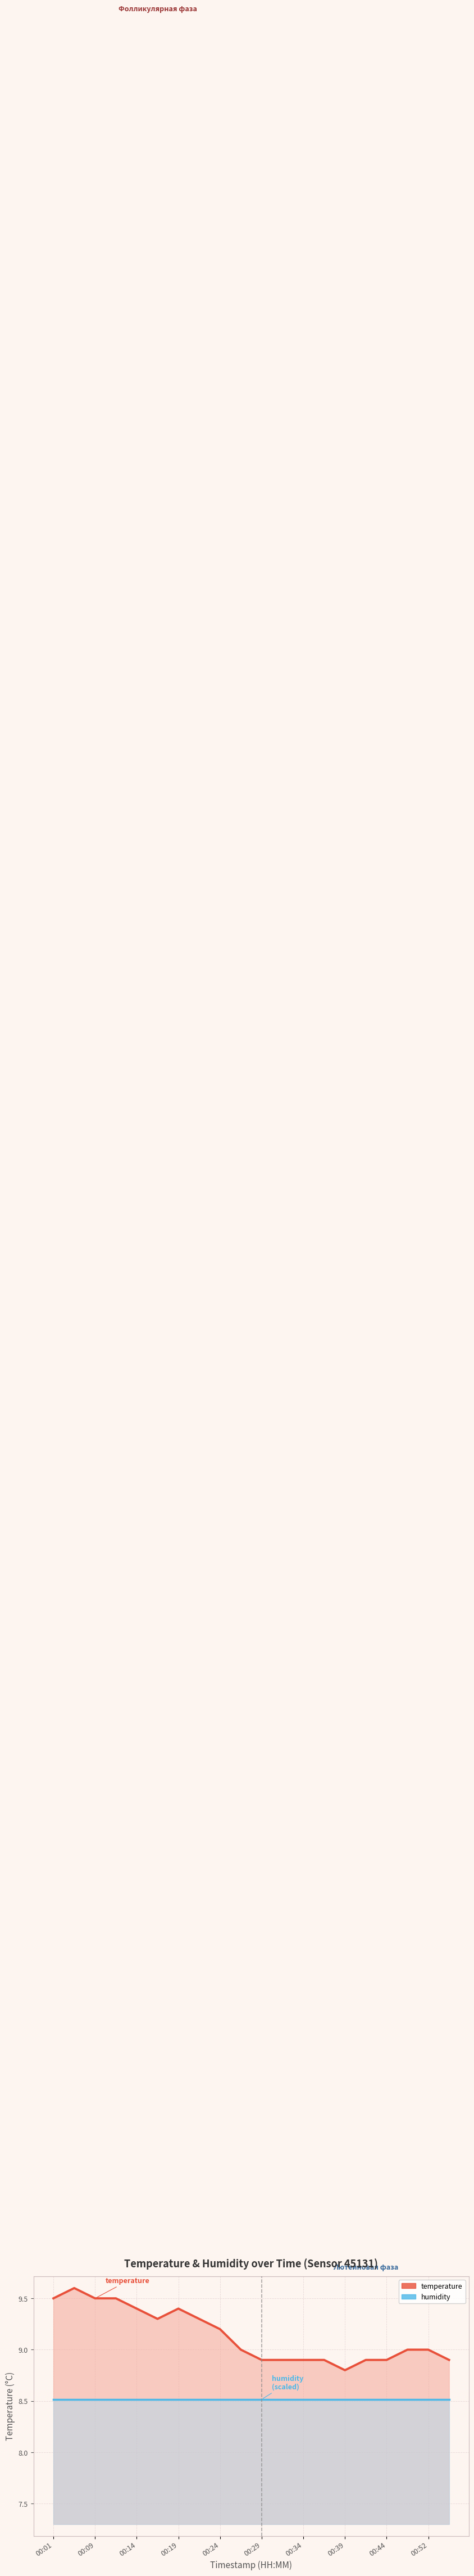

True or false: humidity has more than 2 points higher than both neighbors.

False